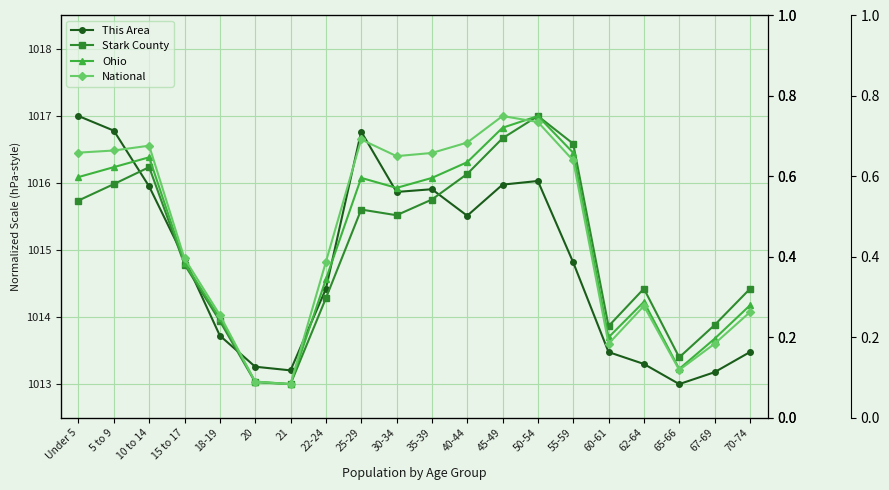

In Ohio, how many points are lower than both neighbors (excluding endpoints)?

4